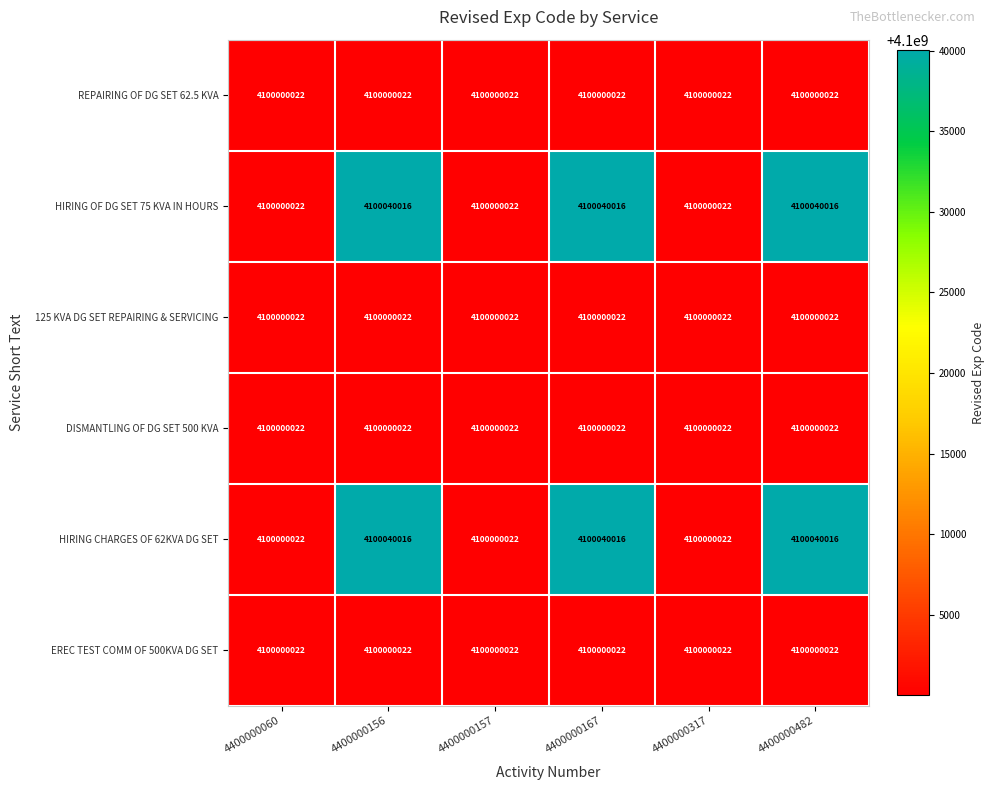

What is the average value of the DISMANTLING OF DG SET 500 KVA series?

4100000022